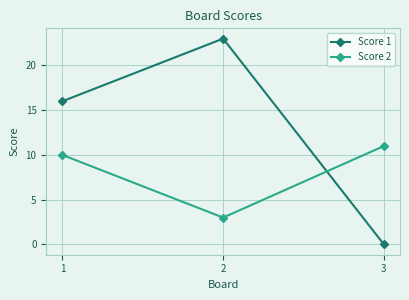

Reading left to right, what are all the values shown in this chart?

Score 1: 1=16	2=23	3=0
Score 2: 1=10	2=3	3=11